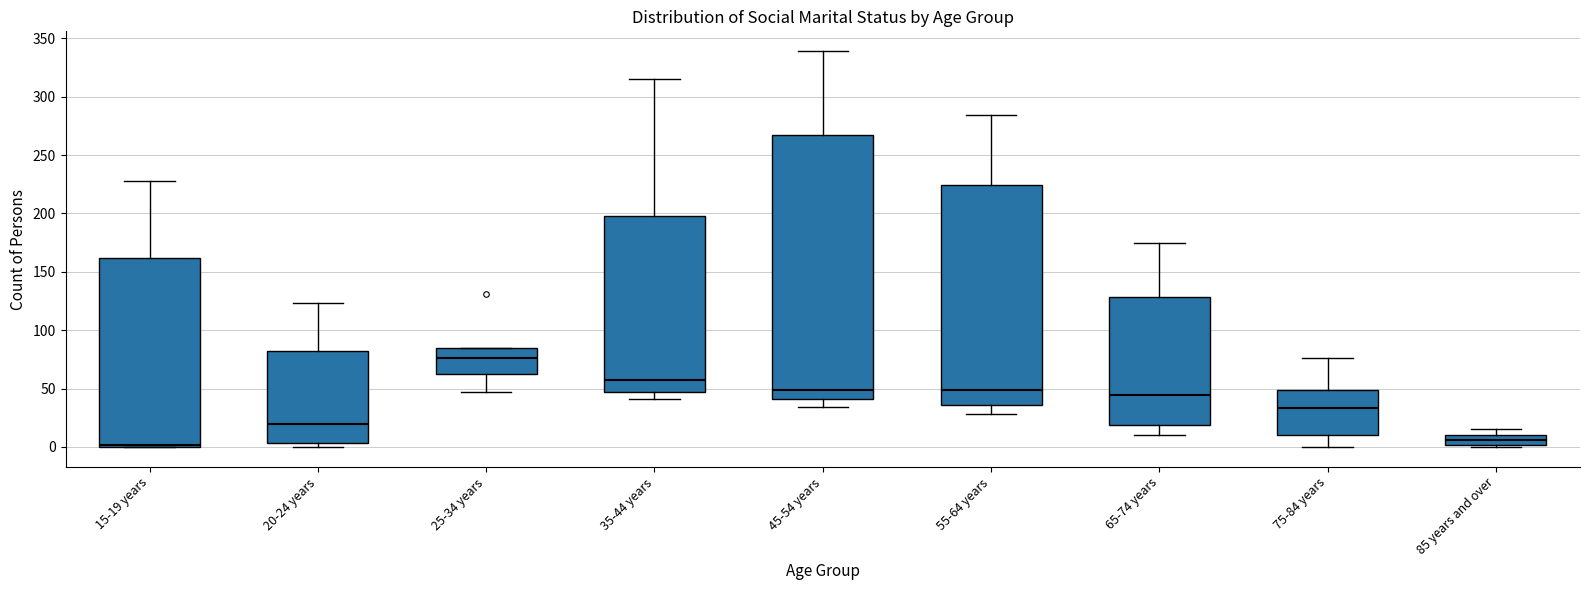

Where does the median line of the box for 65-74 years sit on the y-axis? The values are not printed on the chart, so give them approximately, as read against the axis.

45